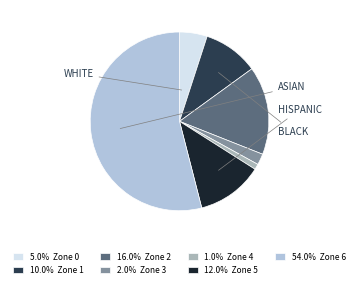

Approximately how many times larger is the value at 10.0% Zone 1 compared to 2.0% Zone 3?

5.0